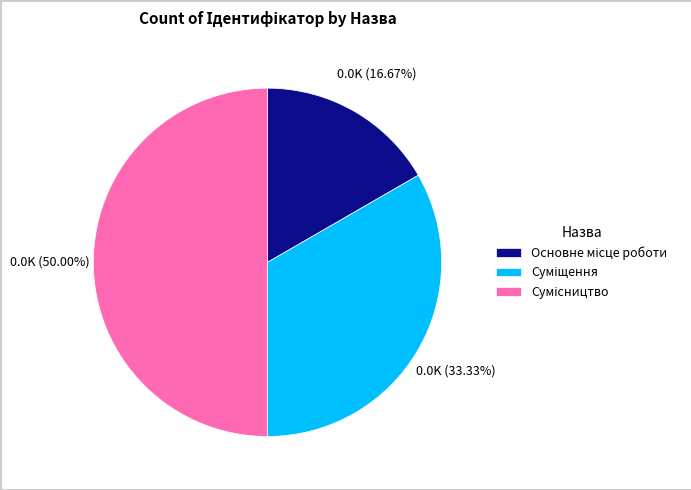

Does Основне місце роботи account for over 50% of the chart?

No